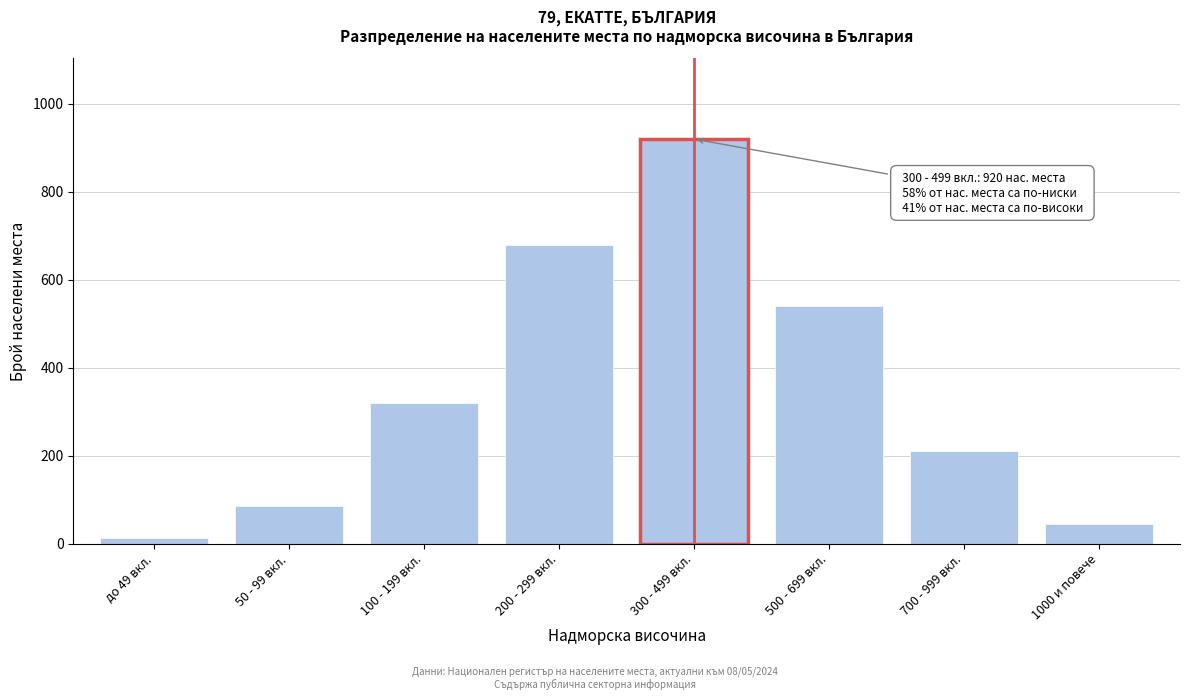

Reading left to right, what are all the values shown in this chart?

до 49 вкл.=12	50 - 99 вкл.=85	100 - 199 вкл.=320	200 - 299 вкл.=680	300 - 499 вкл.=920	500 - 699 вкл.=540	700 - 999 вкл.=210	1000 и повече=45